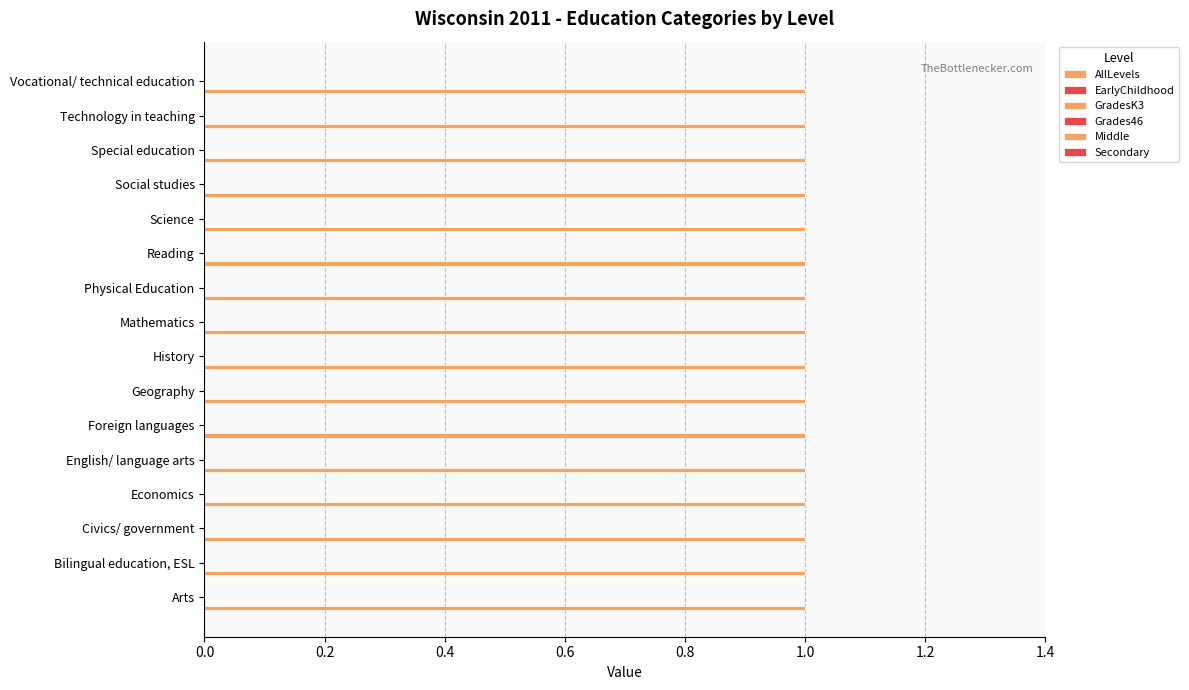

The value of Grades46 at Bilingual education, ESL is 0. True or false?

True